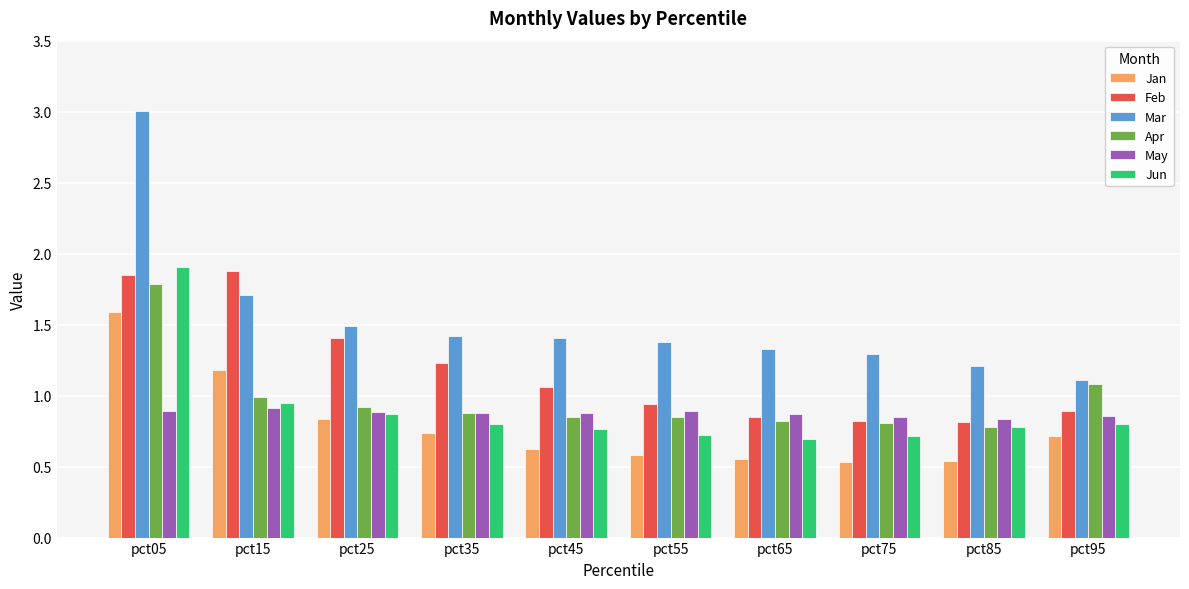

At how many categories does at least one series exceed 0?

10